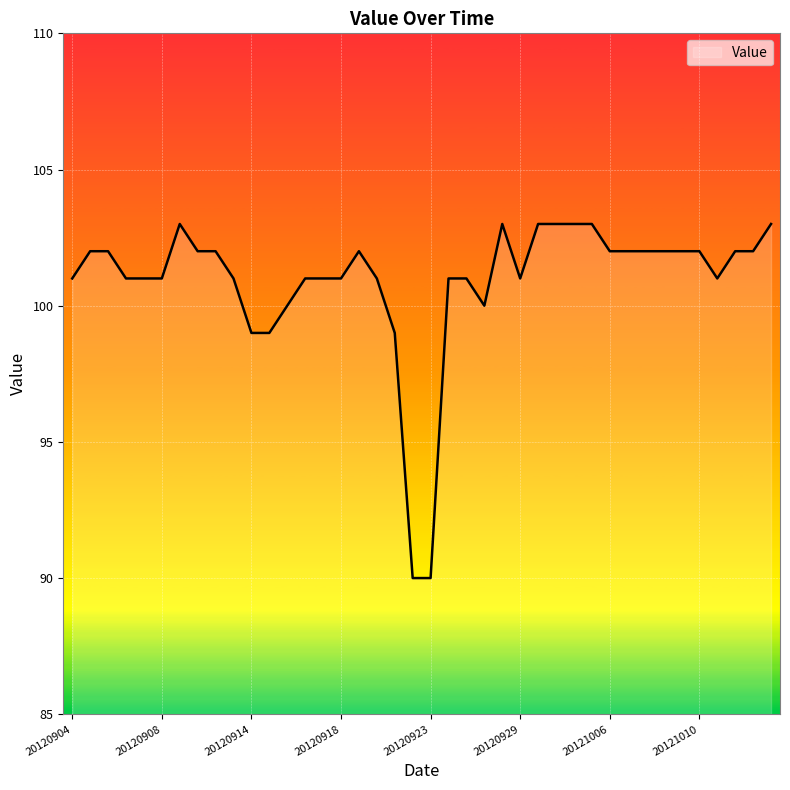

How many lines are shown in the chart?

1